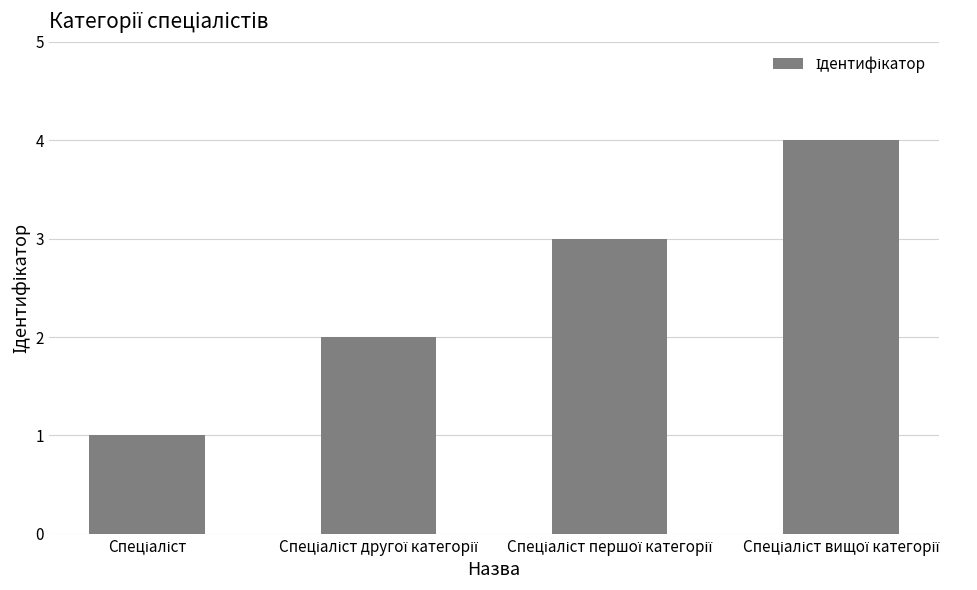

What is the difference between the maximum and minimum values?

3